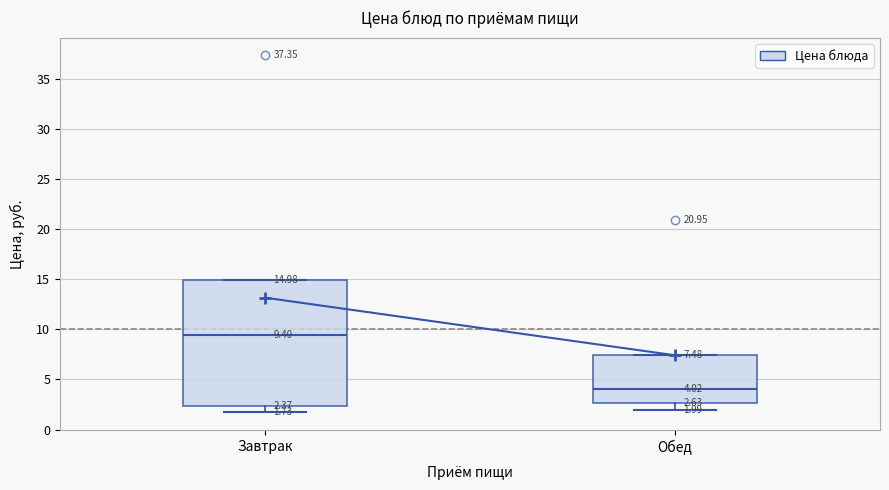

Which box has the highest median line?

Завтрак